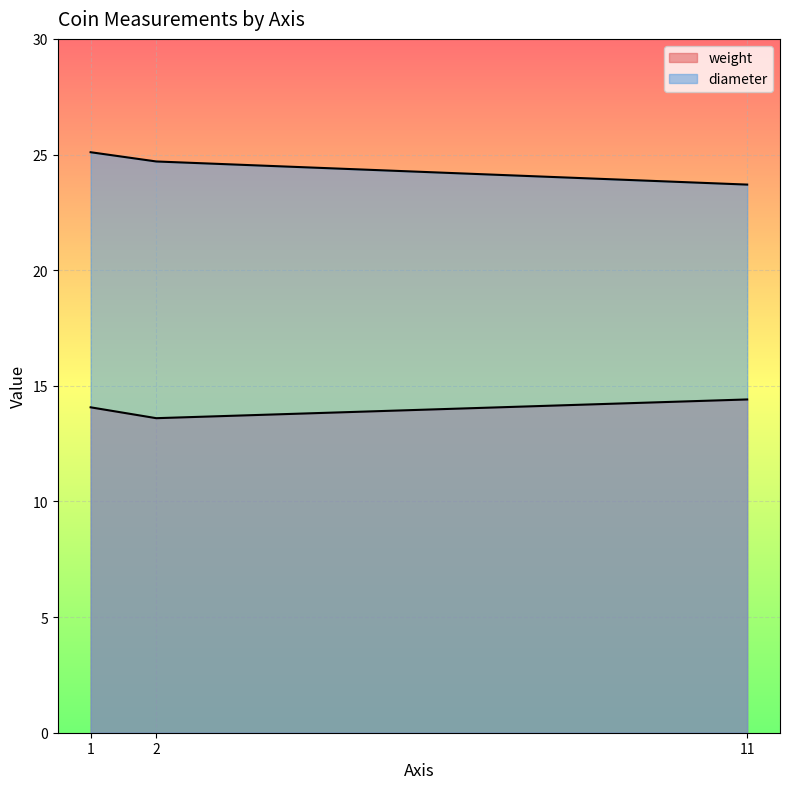

What are all the series names shown in the legend?

weight, diameter